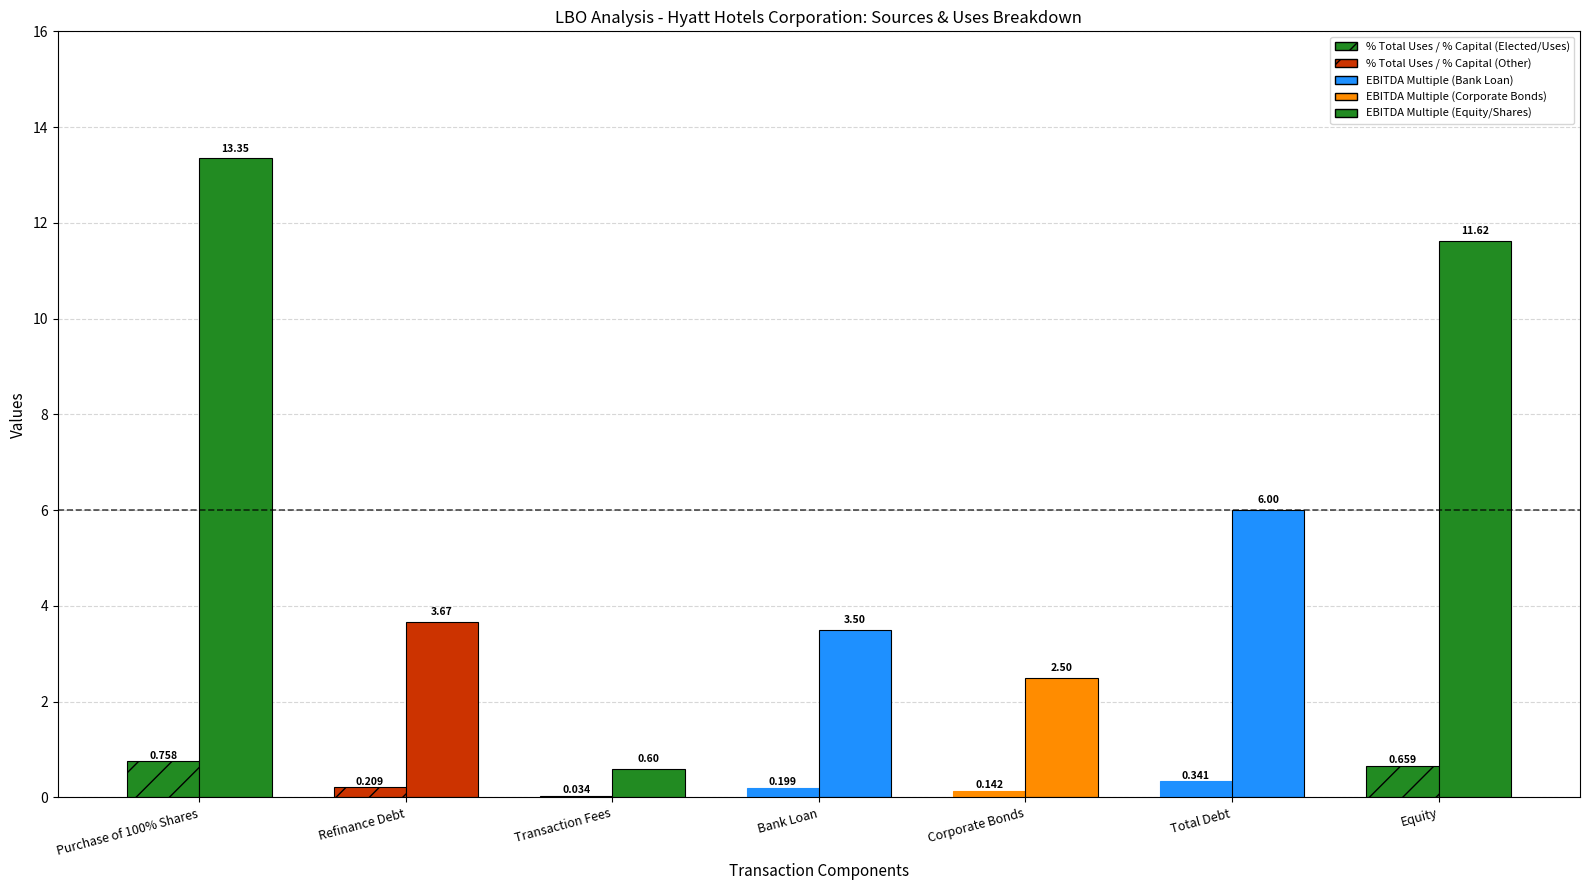

What is the label of the 2nd bar from the right?

Total Debt